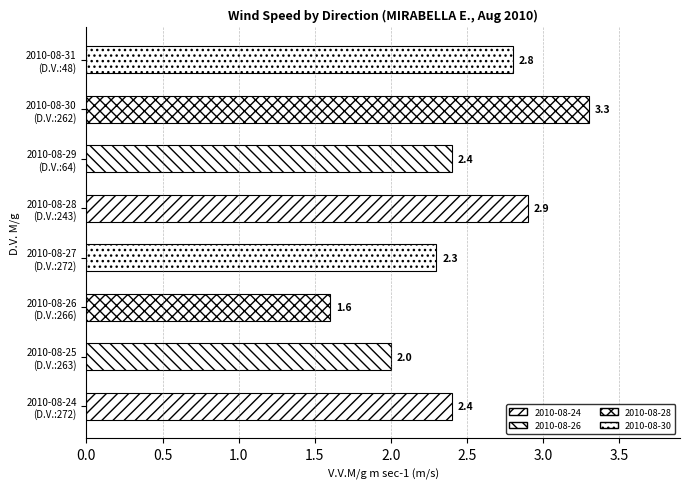

How many bars are there in total?

8